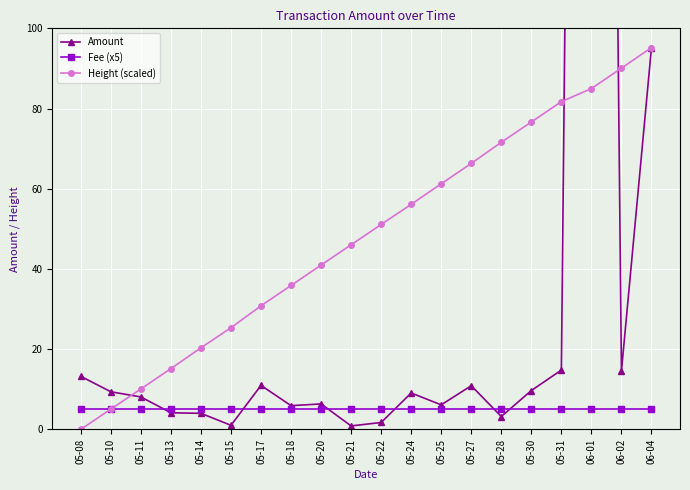

The value of Fee (x5) at 05-22 is 5.0. True or false?

True